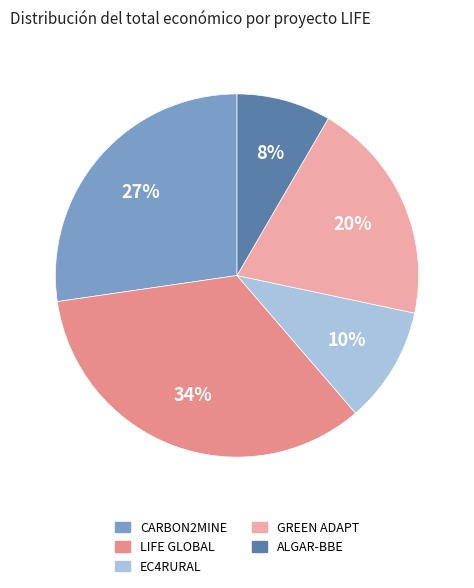

How many slices are in this pie chart?

5